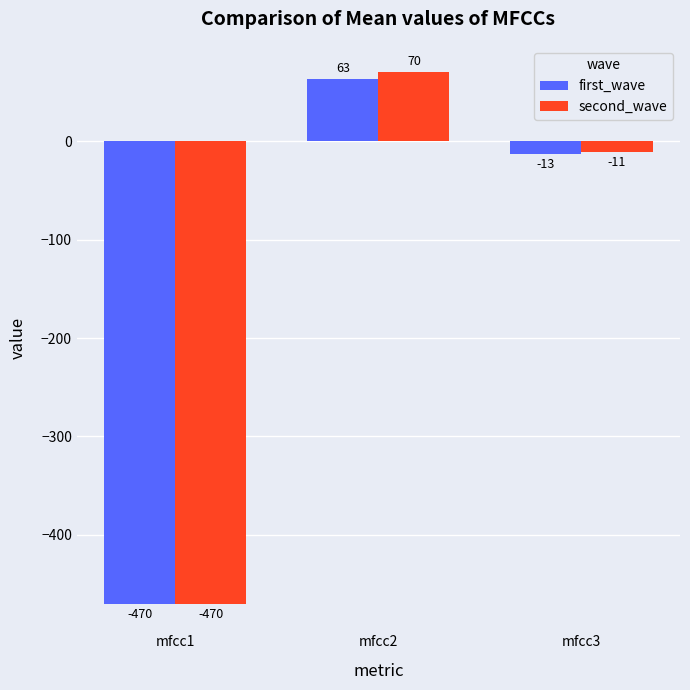

At which category is the sum across all series the highest?

mfcc2